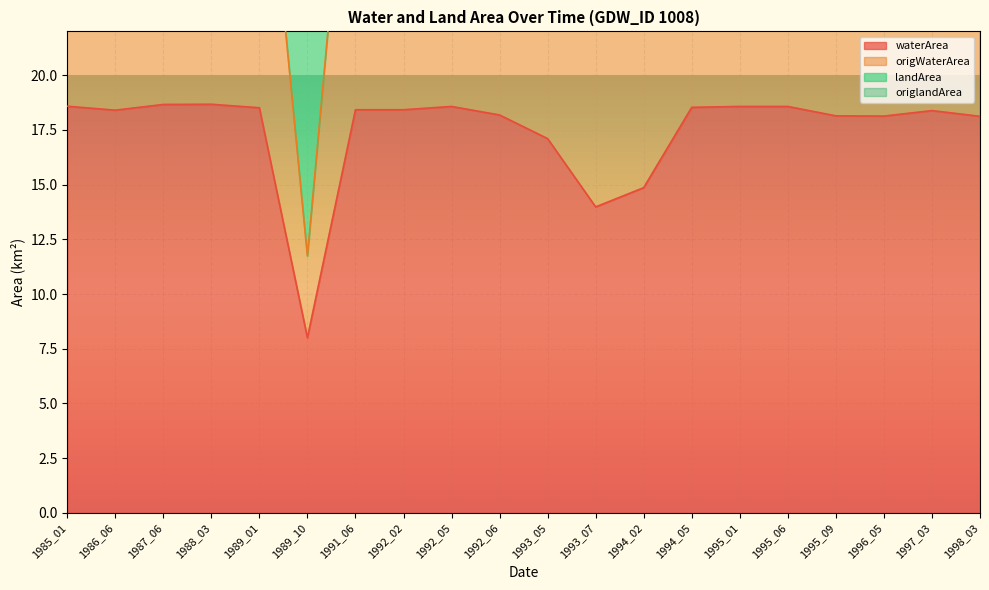

How many interior local peaks does the waterArea series have?

3